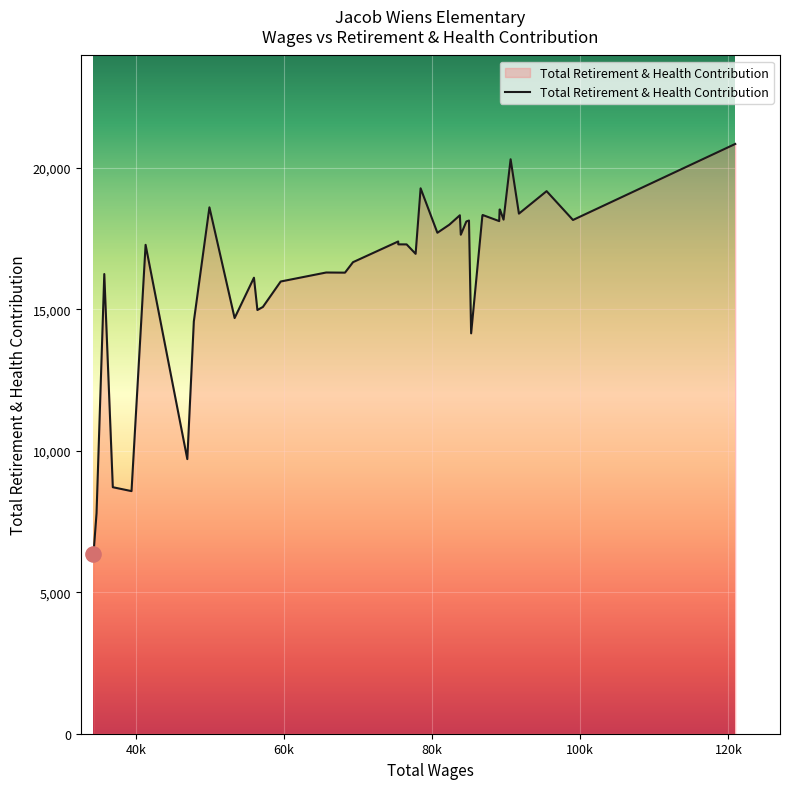

What is the difference between the maximum and minimum values?

14505